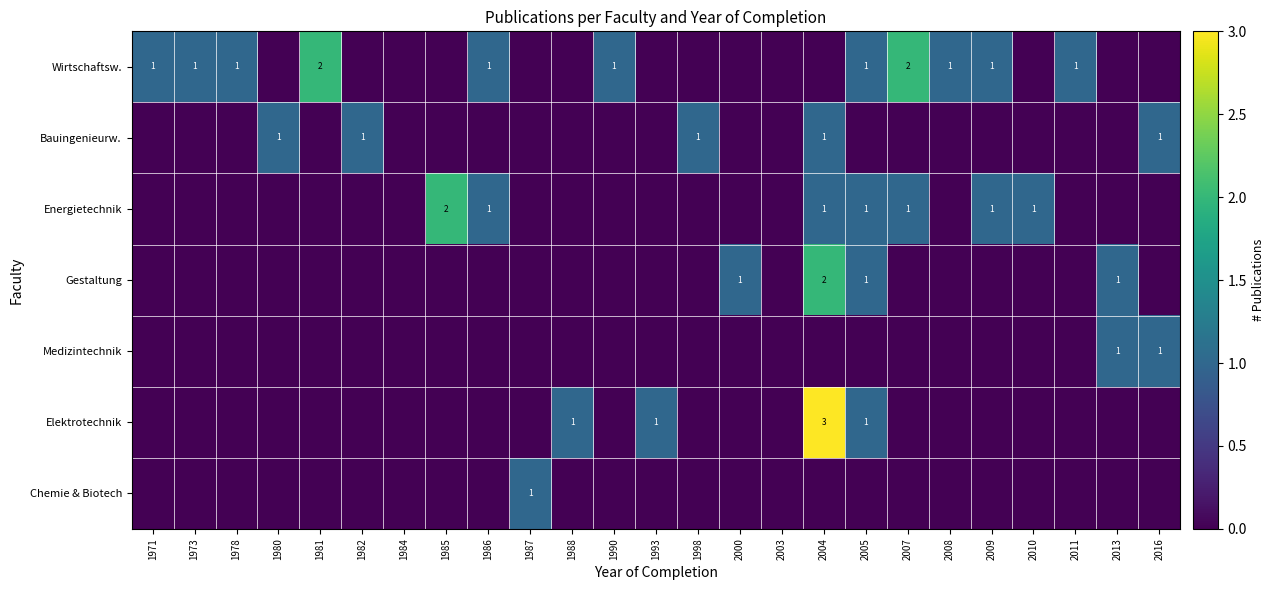

Which series changed the most between 2008 and 2010?

Wirtschaftsw.